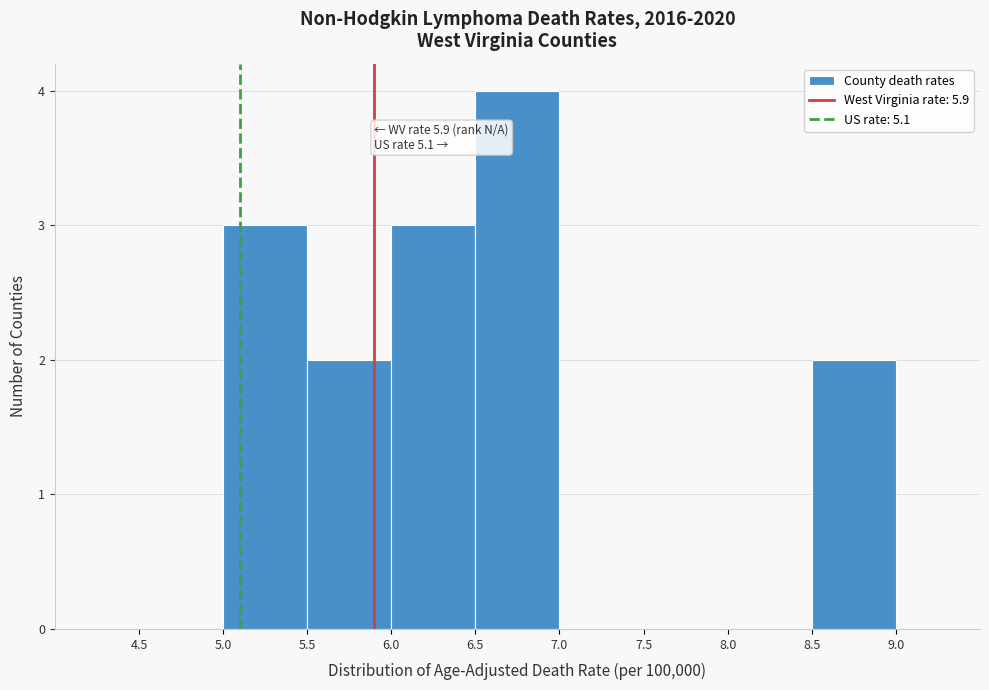

Which range on the x-axis has the tallest bar?

6.5 to 7.0